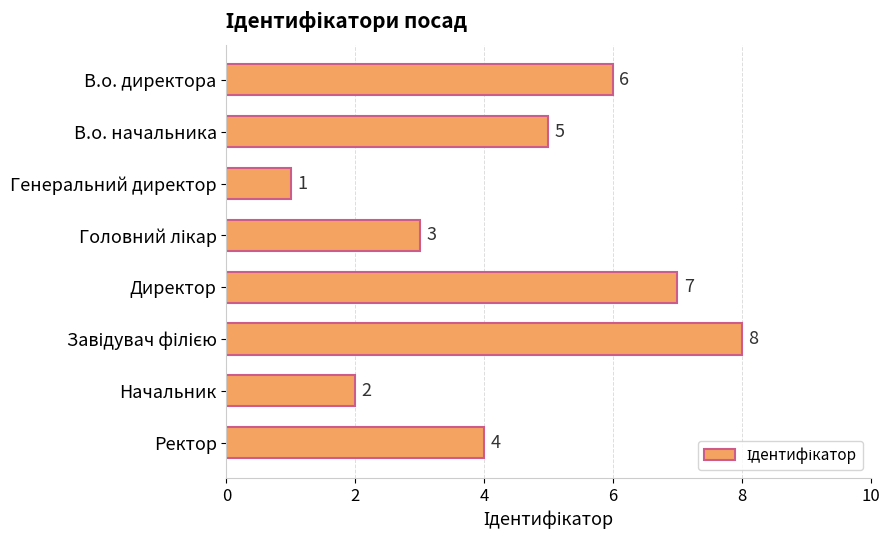

Where is the data nearest to the value 4?

Ректор